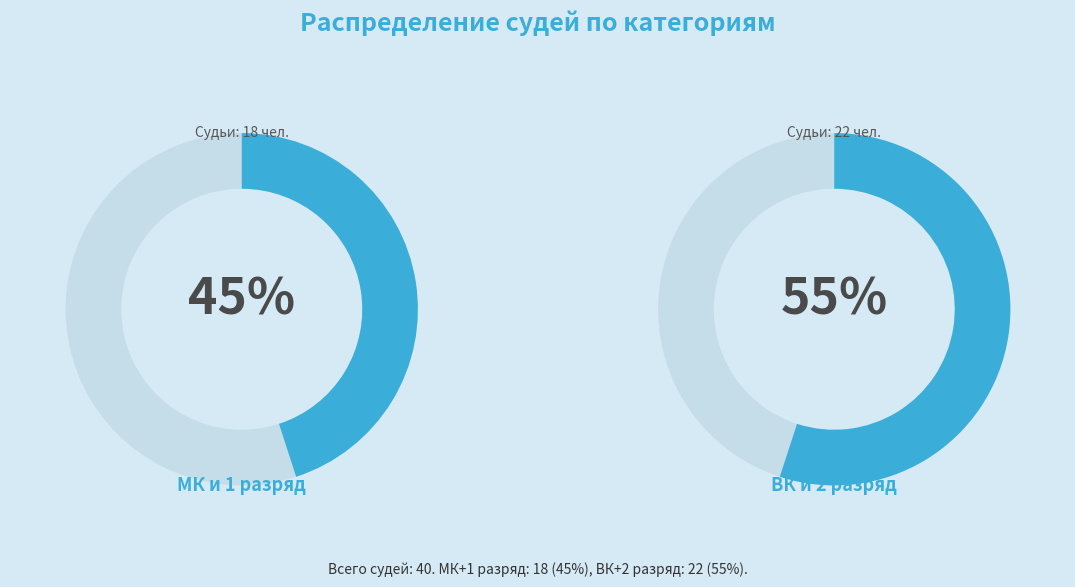

True or false: 1 accounts for 9% of the total.

False